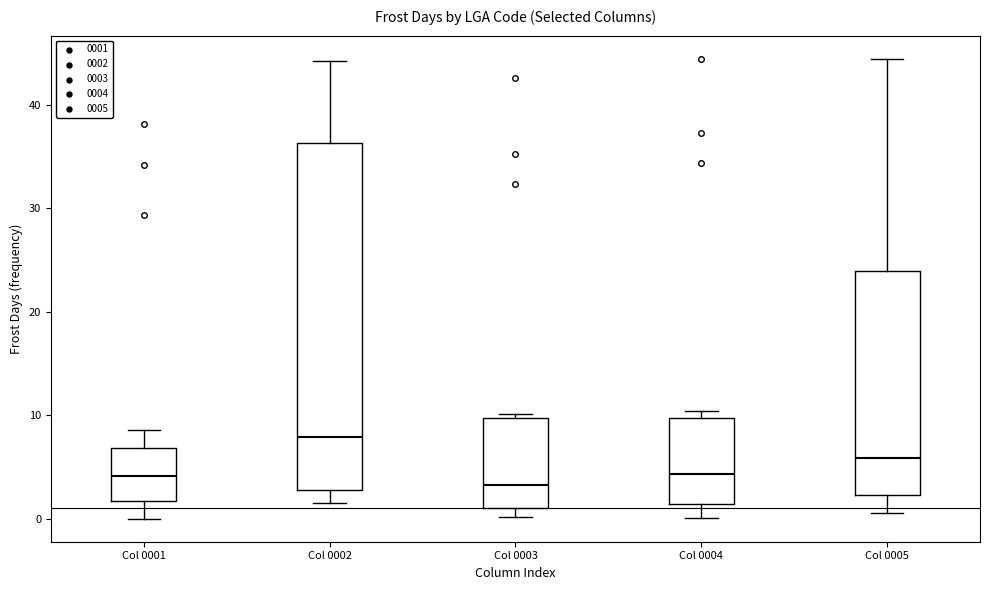

Where is the lower edge of the box for Col 0003 on the y-axis? The values are not printed on the chart, so give them approximately, as read against the axis.

1